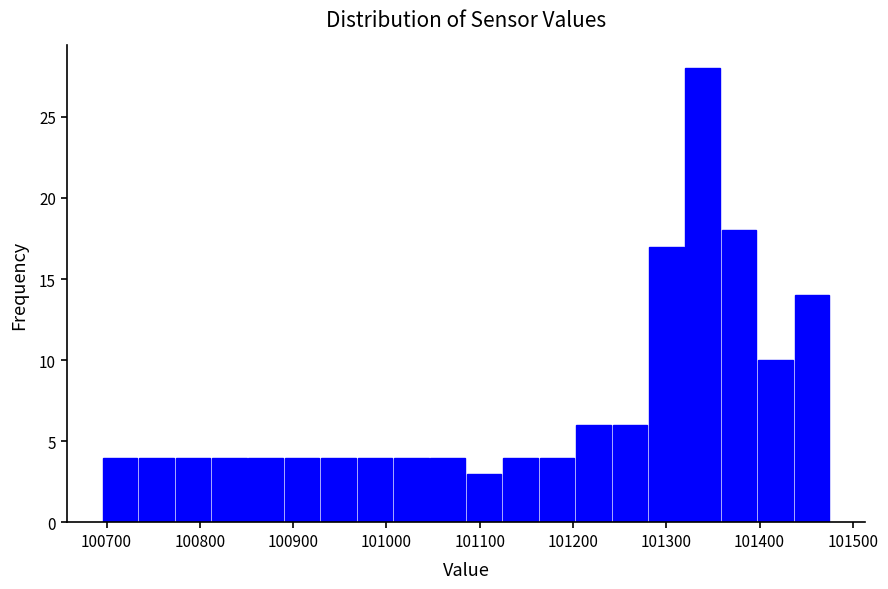

Around what value on the x-axis is the tallest bar? Give the approximate position of its centre, as read against the axis.

101340